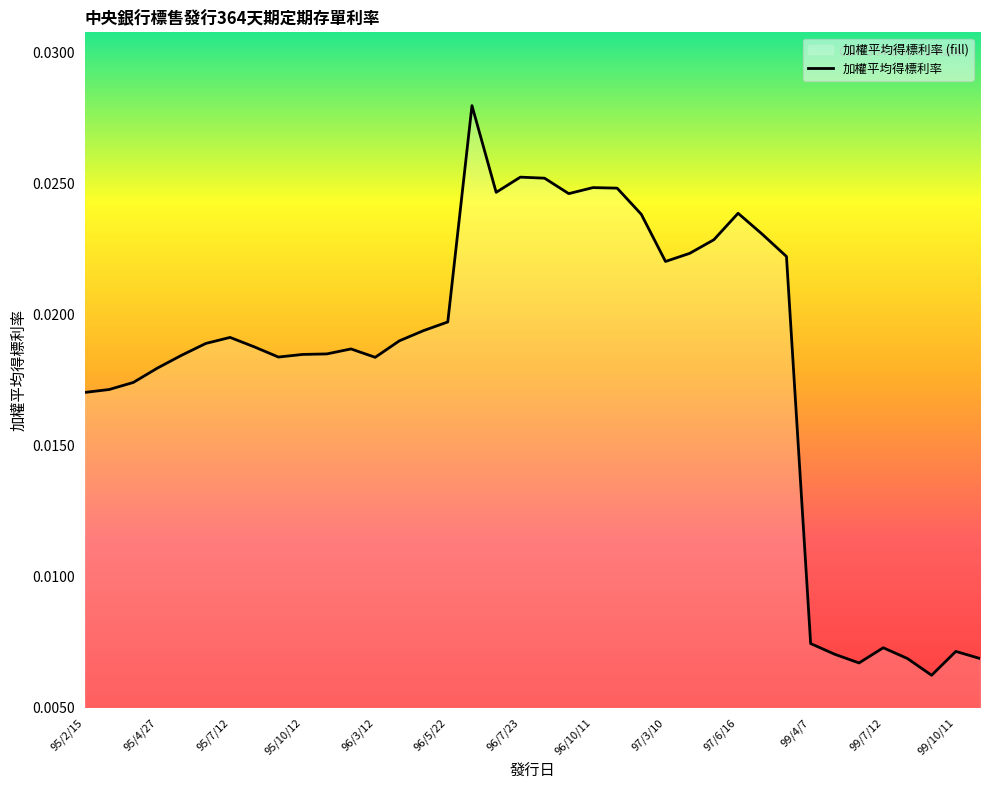

List the labels in order of value, largest first.

96/6/11, 96/7/23, 96/8/10, 96/10/11, 96/11/12, 96/7/5, 96/9/10, 97/6/16, 96/12/12, 97/8/8, 97/5/12, 97/4/9, 97/9/8, 97/3/10, 96/5/22, 96/5/9, 95/7/12, 96/4/11, 95/6/12, 95/8/11, 95/12/13, 95/11/13, 95/10/12, 95/5/15, 95/9/11, 96/3/12, 95/4/27, 95/4/17, 95/3/8, 95/2/15, 99/4/7, 99/7/12, 99/10/11, 99/5/7, 99/8/9, 99/11/8, 99/6/14, 99/9/13